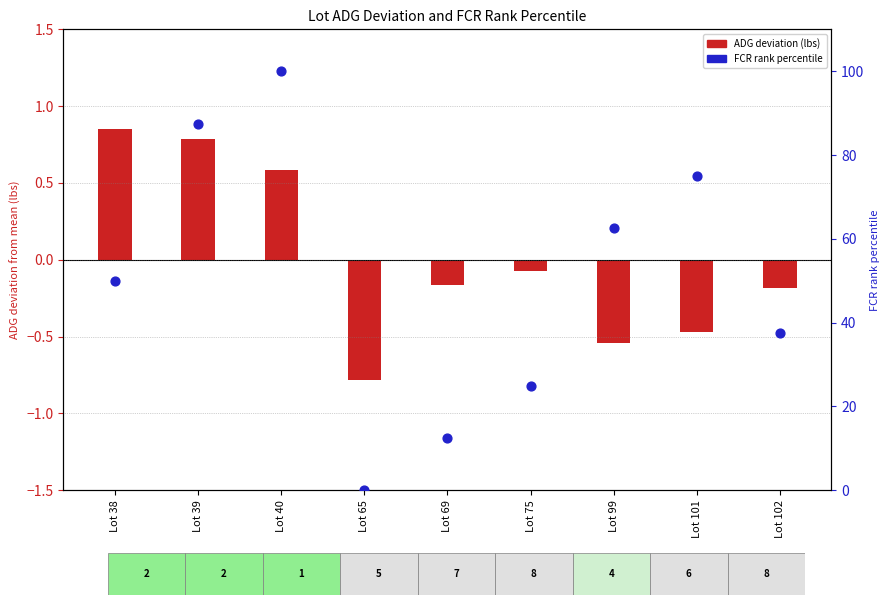

Which has a higher value, Lot 99 or Lot 101?

Lot 101